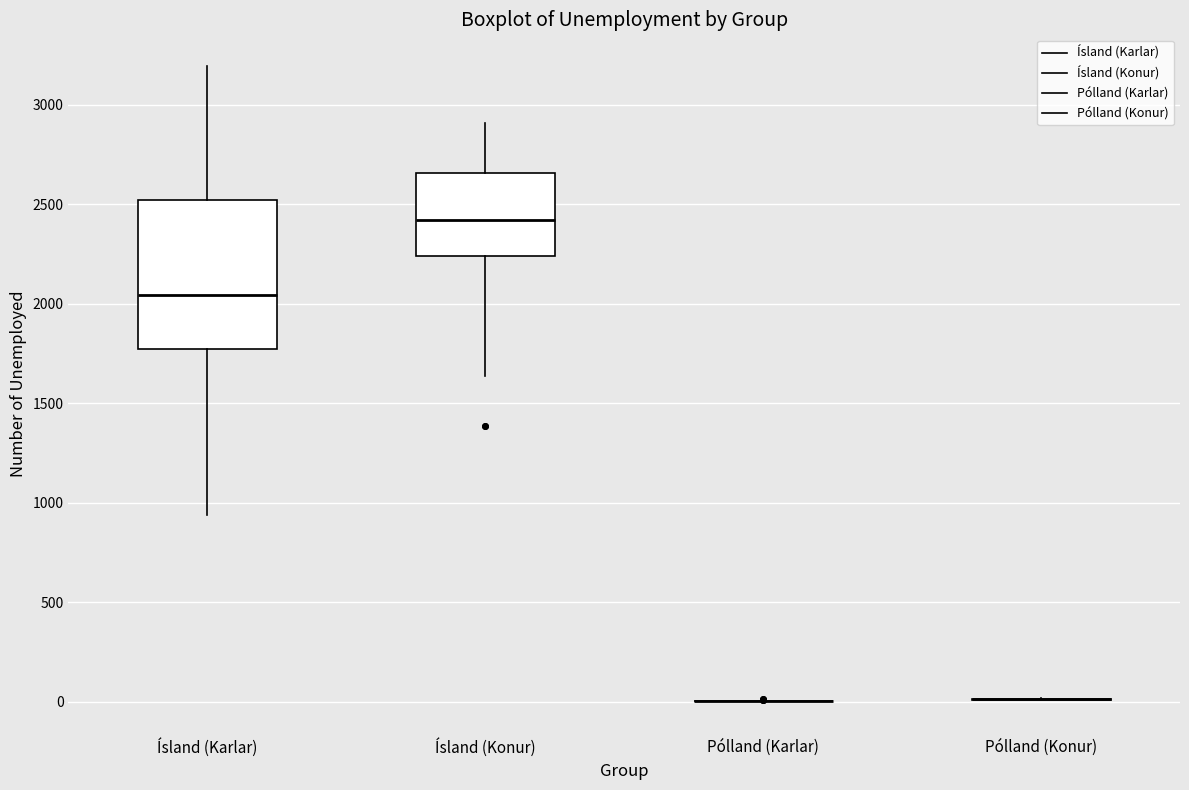

Reading left to right, read every box against the y-axis: the position of its median line, the range the box covers, and the ends of its whiskers. The values are not printed on the chart, so give them approximately, as read against the axis.

Ísland (Karlar): median 2050, box 1750 to 2500, whiskers 950 to 3200
Ísland (Konur): median 2400, box 2250 to 2650, whiskers 1650 to 2900
Pólland (Karlar): box collapsed to a line at 0, whiskers 0 to 0
Pólland (Konur): box collapsed to a line at 0, whiskers 0 to 0